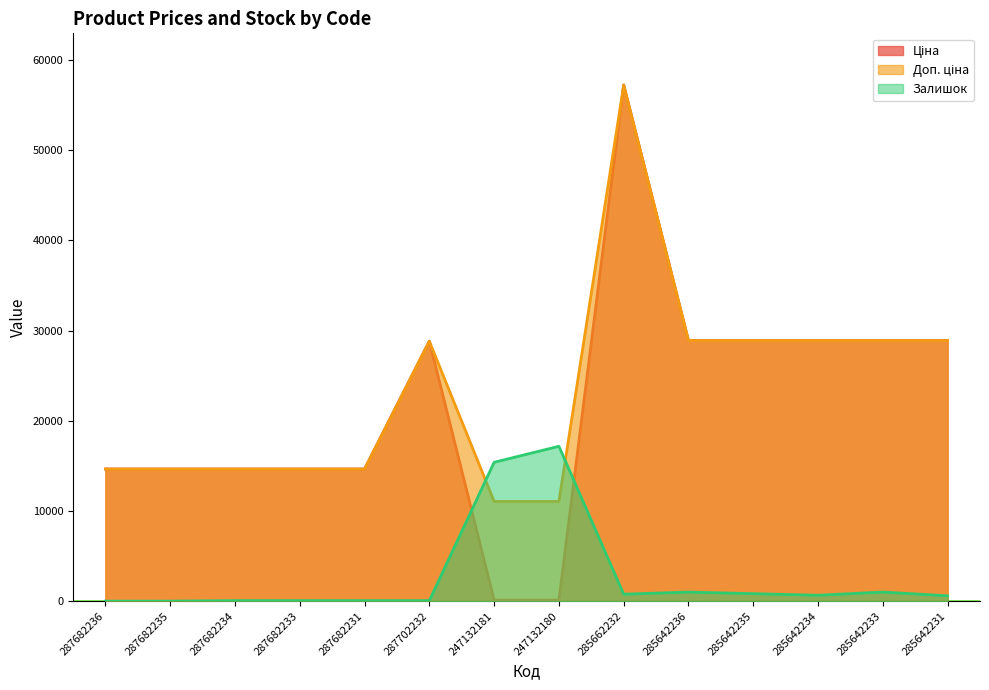

Which series has the largest total across all categories?

Доп. ціна